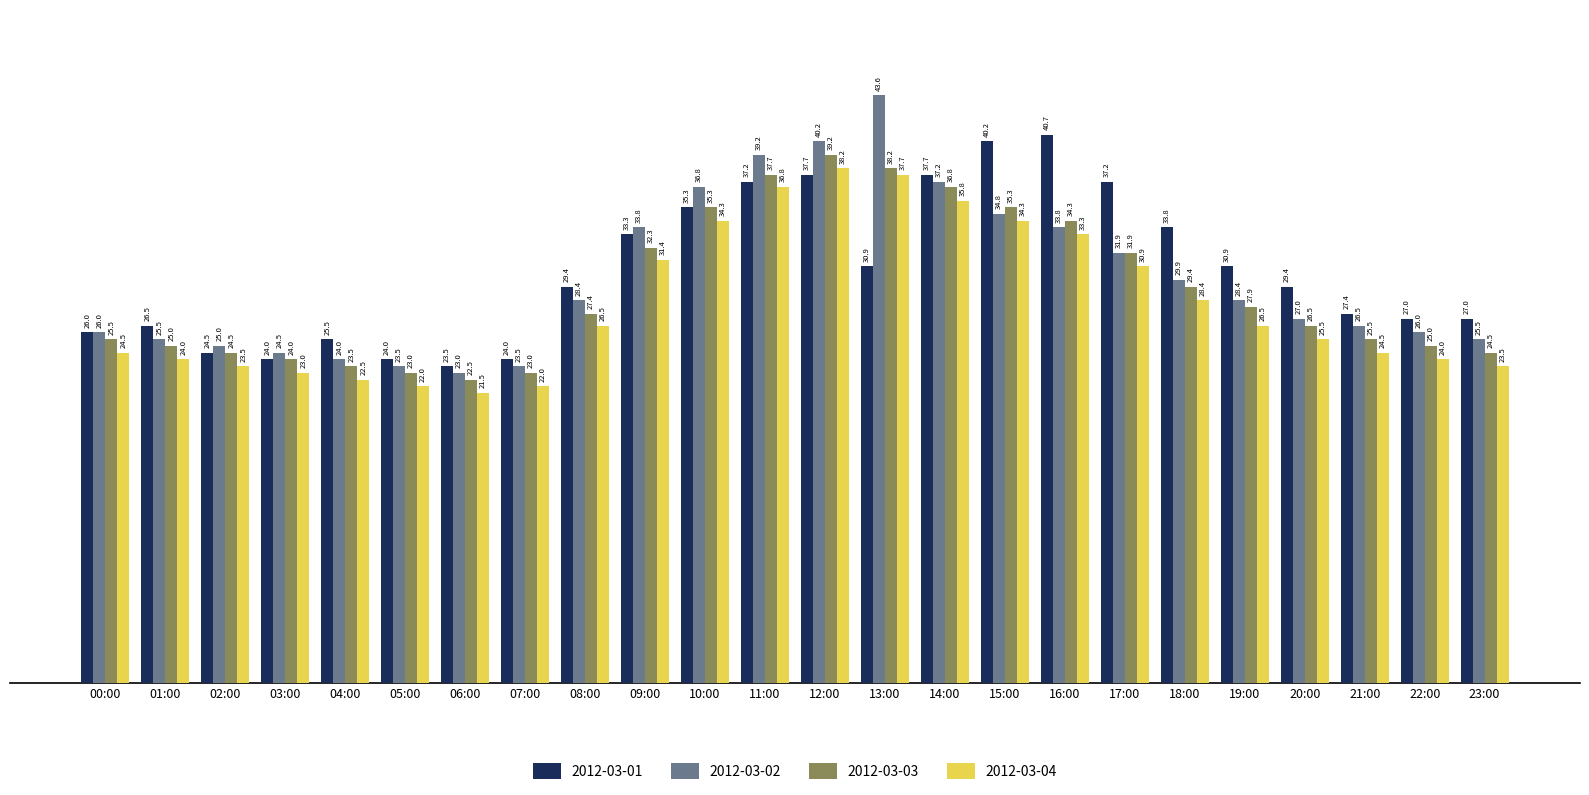

Which series has the largest range (max minus min)?

2012-03-02